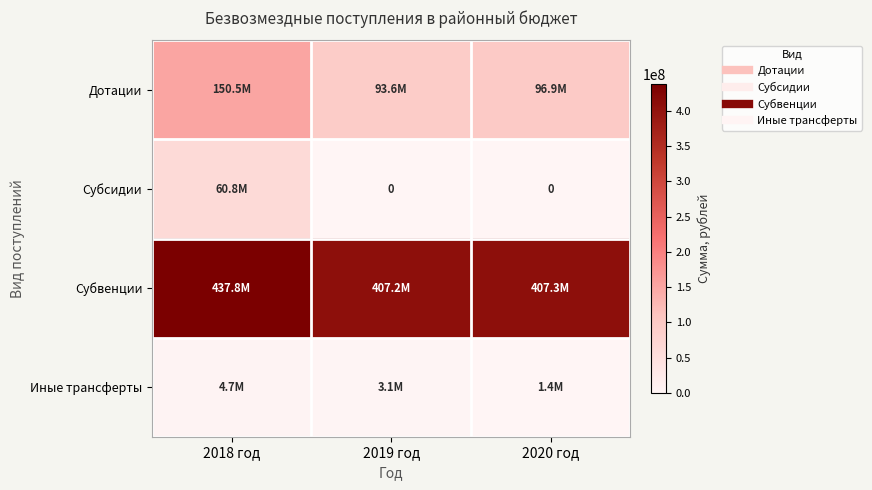

The value of Иные трансферты at 2018 год is 4737572.7. True or false?

True